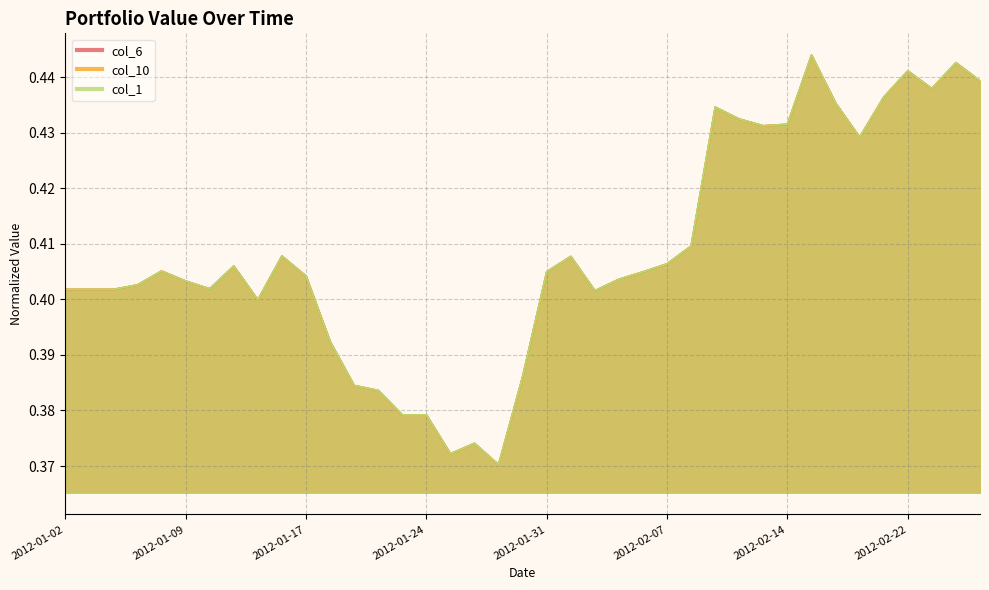

How many lines are shown in the chart?

3